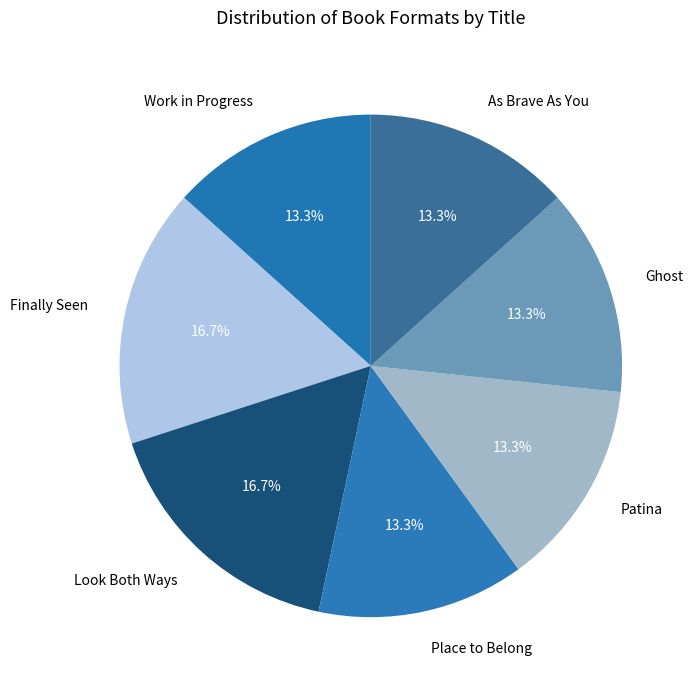

To the nearest percent, what is the difference between the largest and smallest slice percentages?

3%